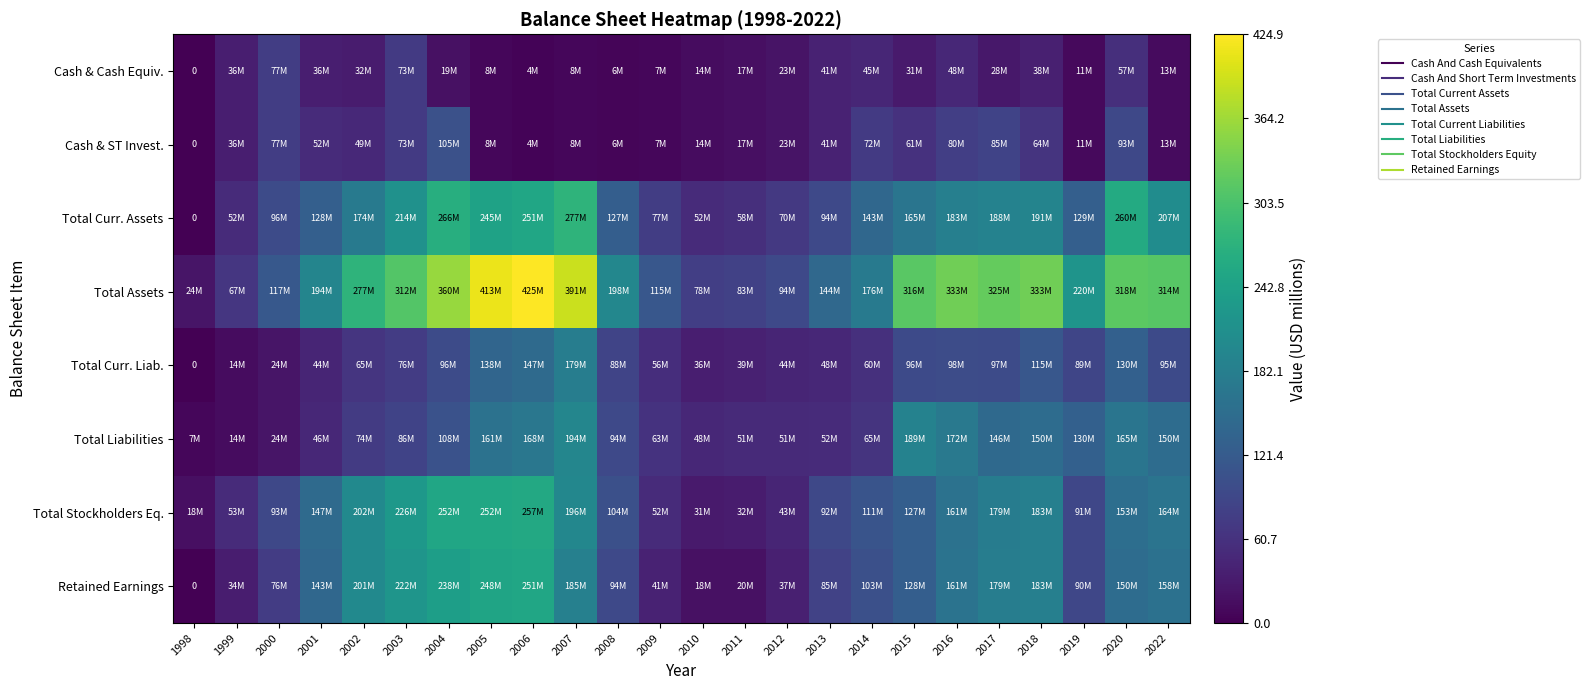

The Retained Earnings series shows 68.6 at 2014. True or false?

False